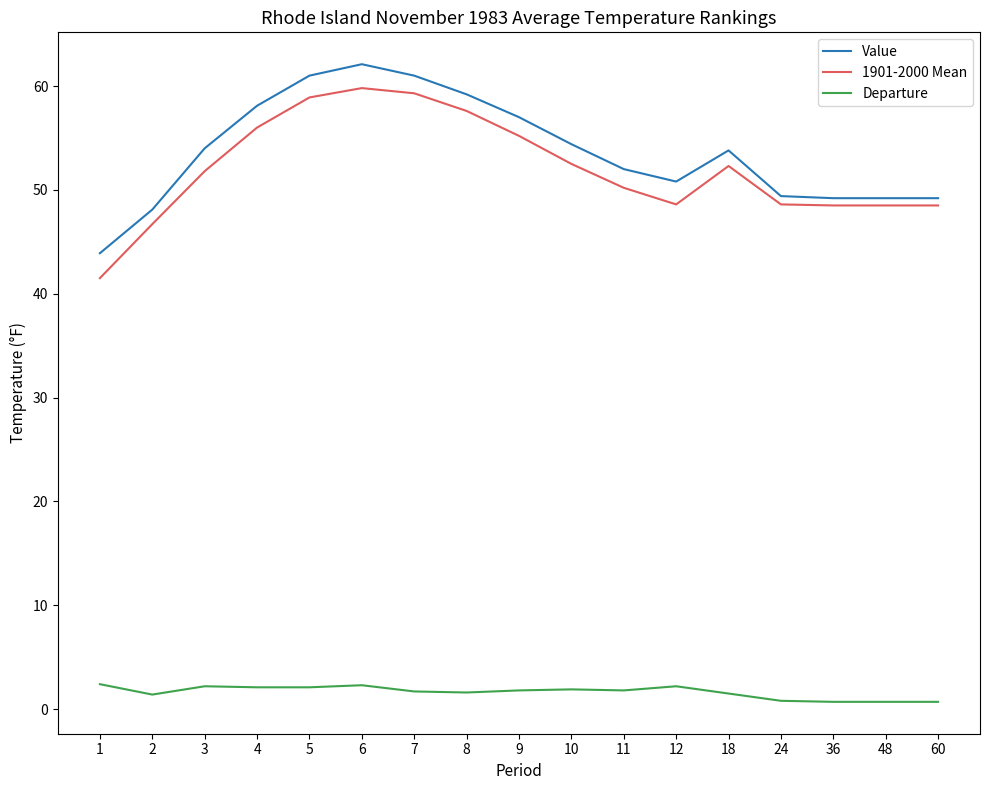

Is the value of Departure at 24 greater than the value of Value at 10?

No